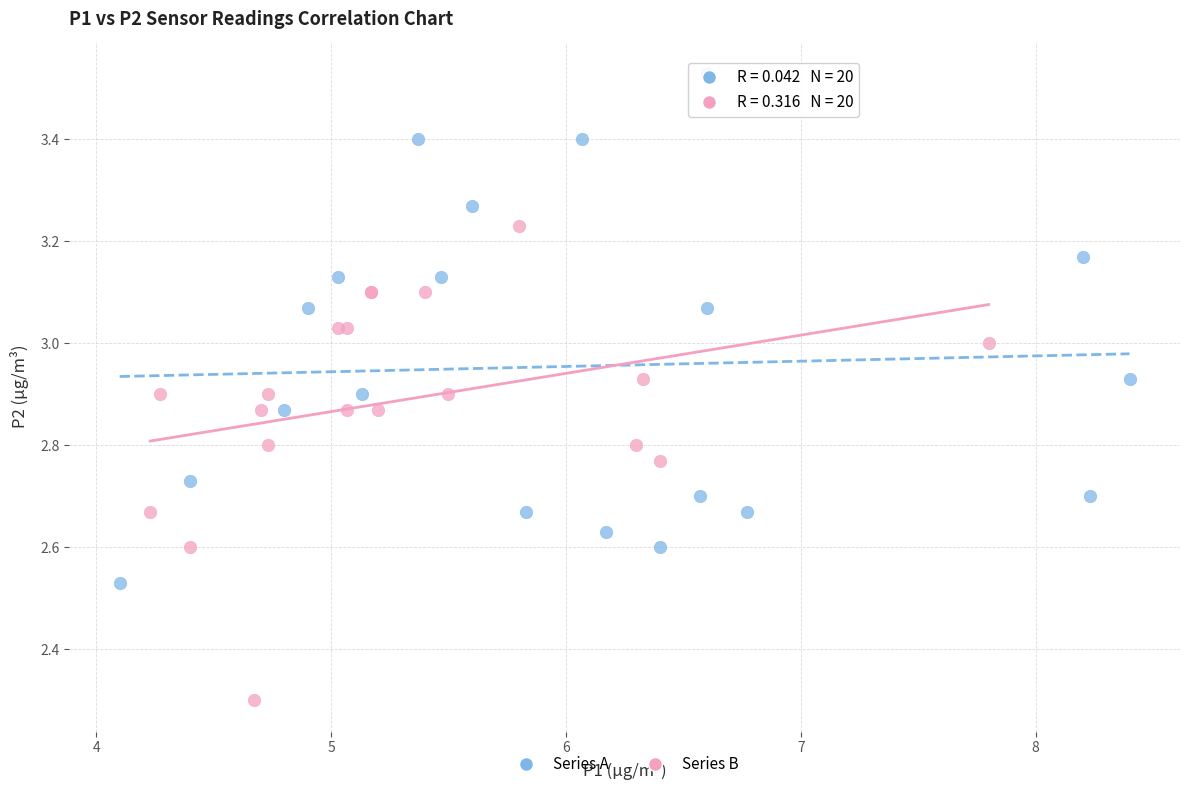

Which series reaches the minimum Y coordinate?

Series B